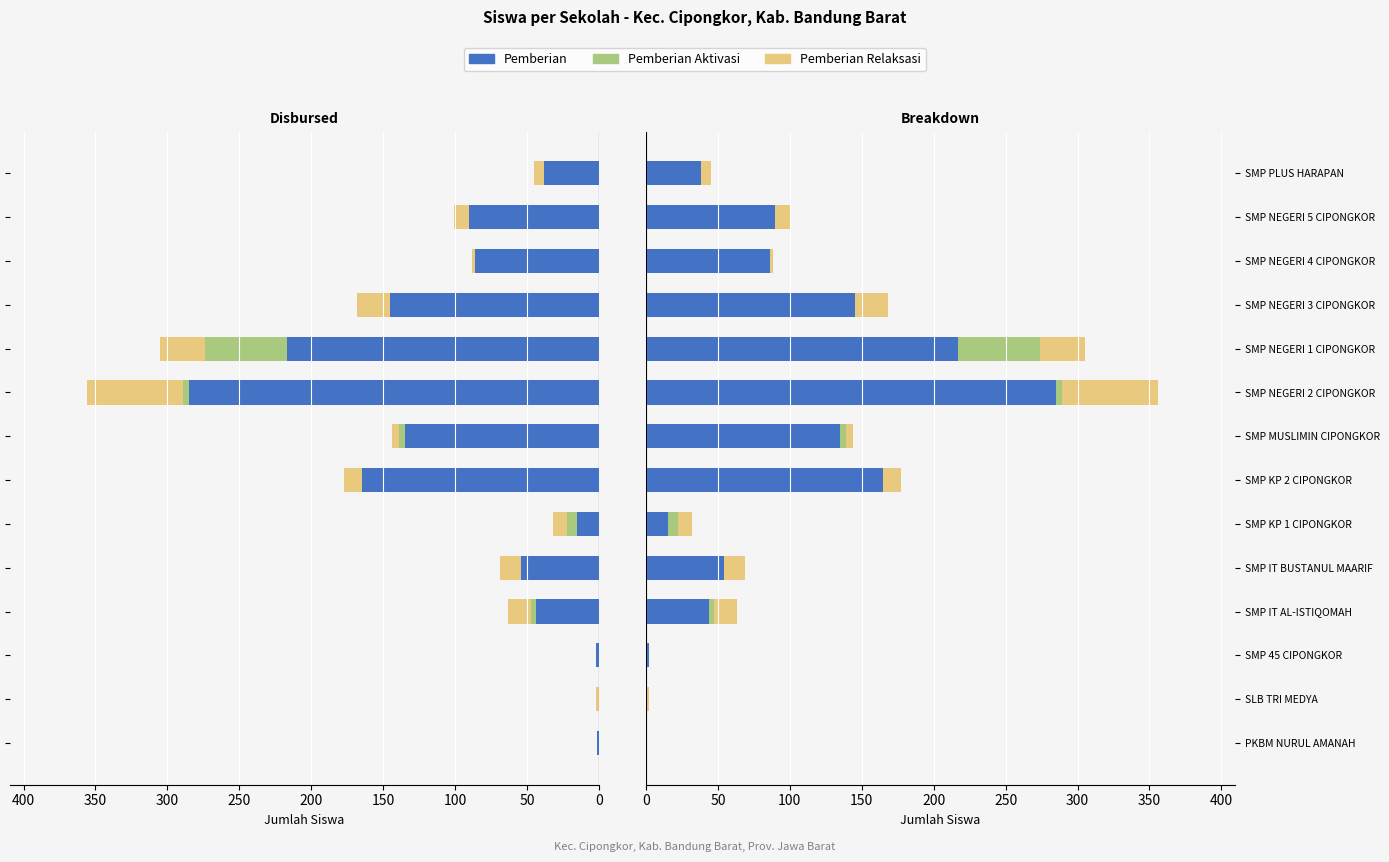

What position from the left is SMP NEGERI 5 CIPONGKOR?

13